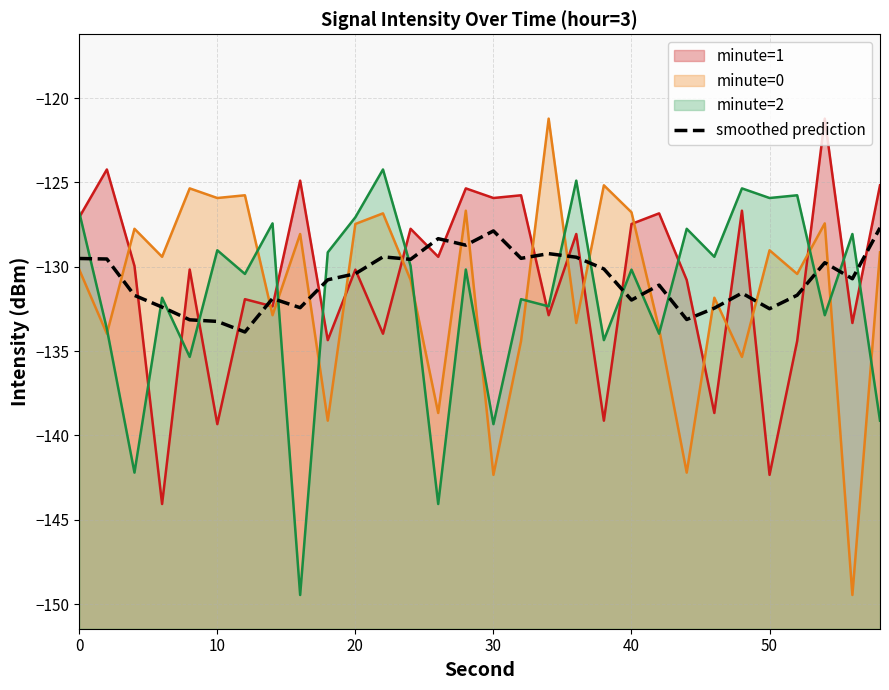

How many lines are shown in the chart?

1